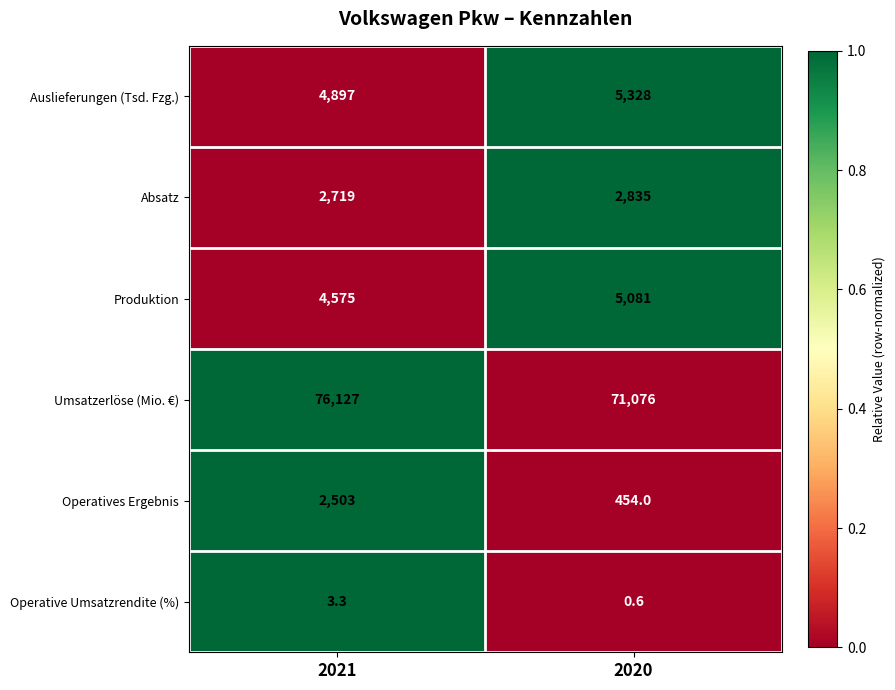

At how many categories does at least one series exceed 0?

2